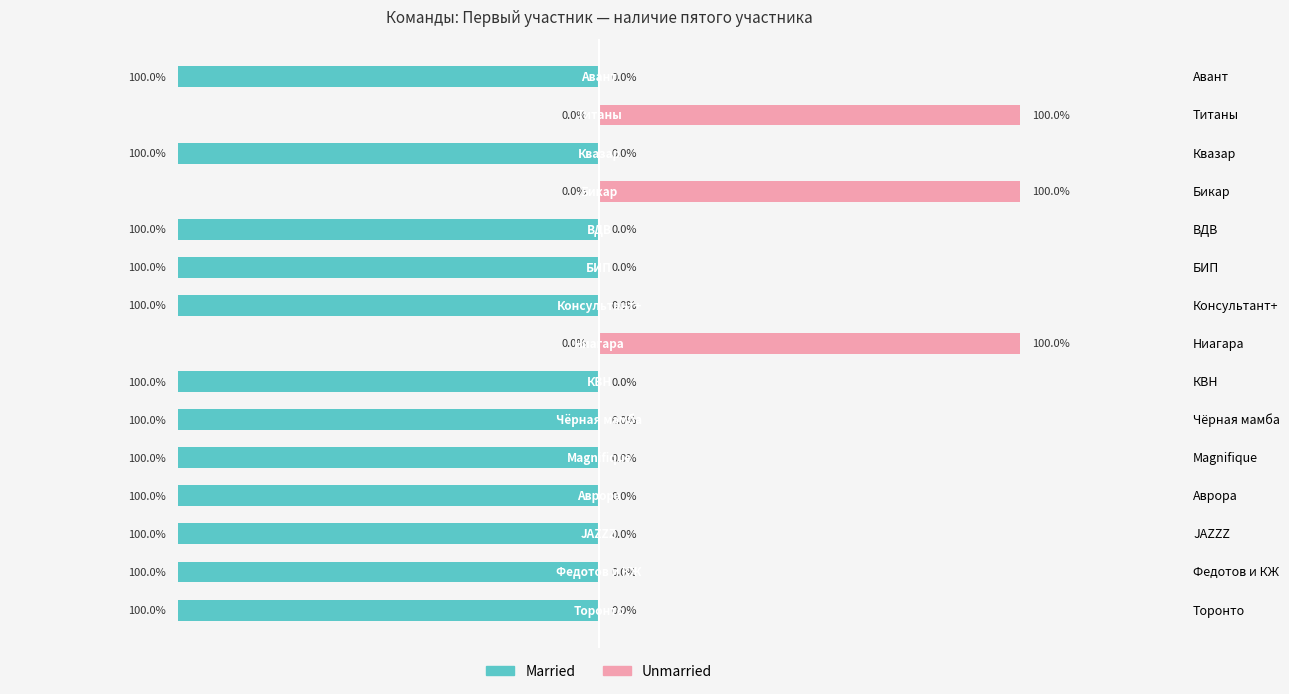

At how many categories does at least one series exceed 1?

3